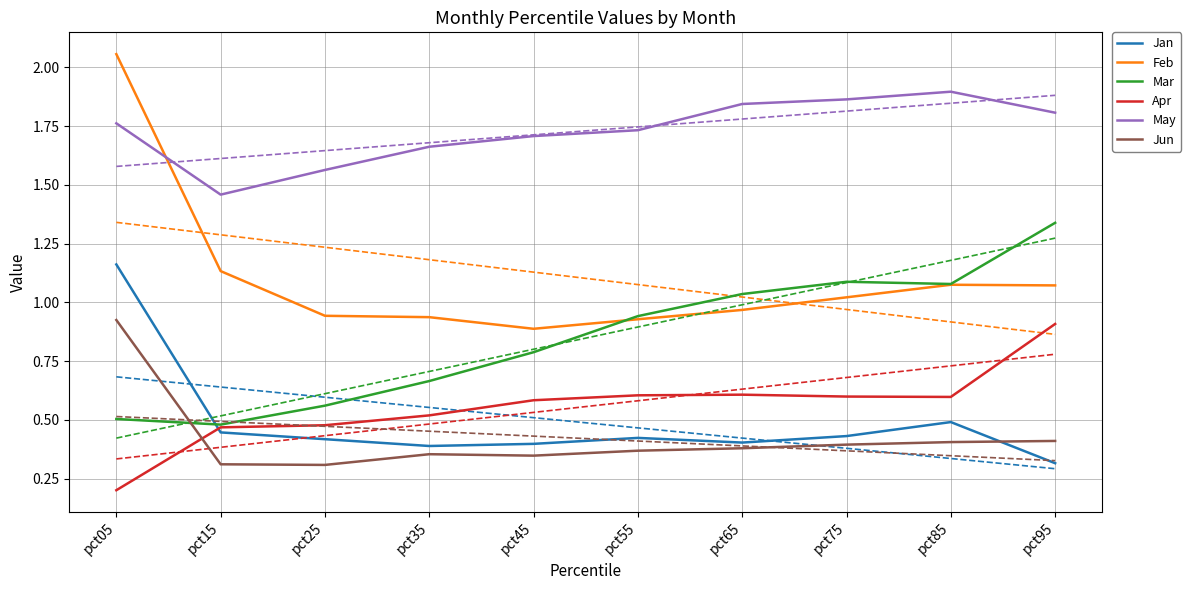

What value does the Feb series have at pct55?

0.9